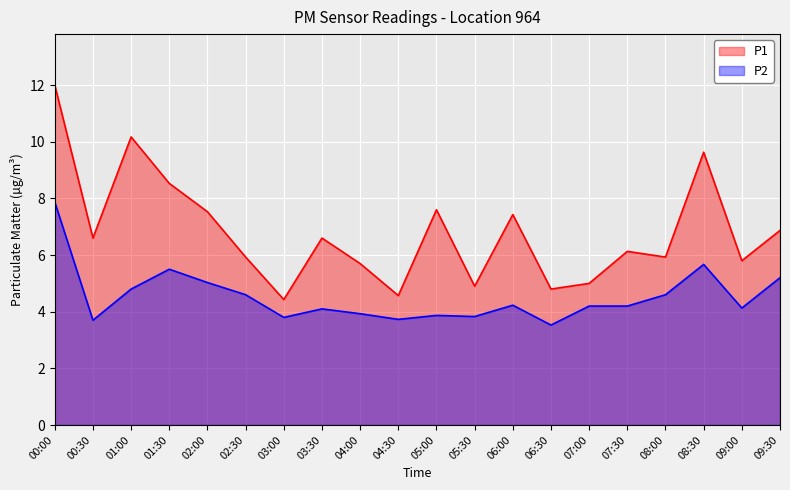

What is the maximum value shown in the chart?

12.0